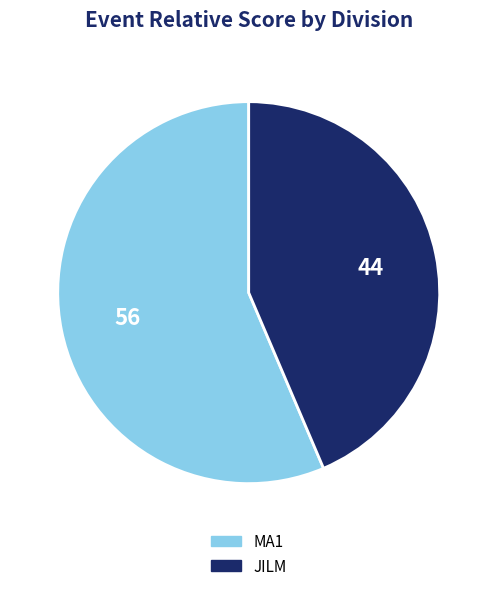

Is it true that JILM is 44% of the pie?

True